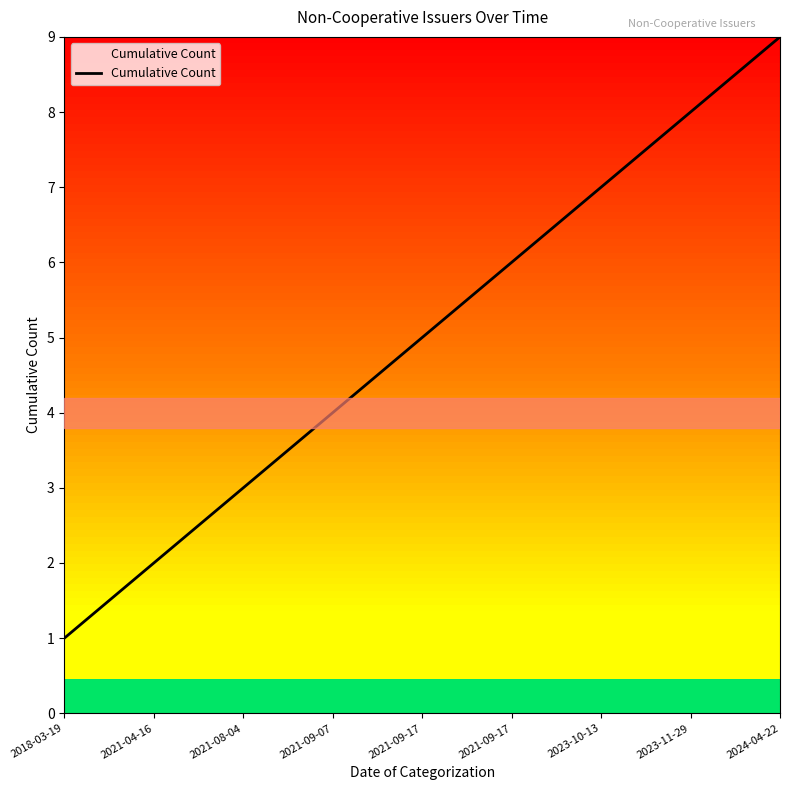

How many series are shown in this chart?

1